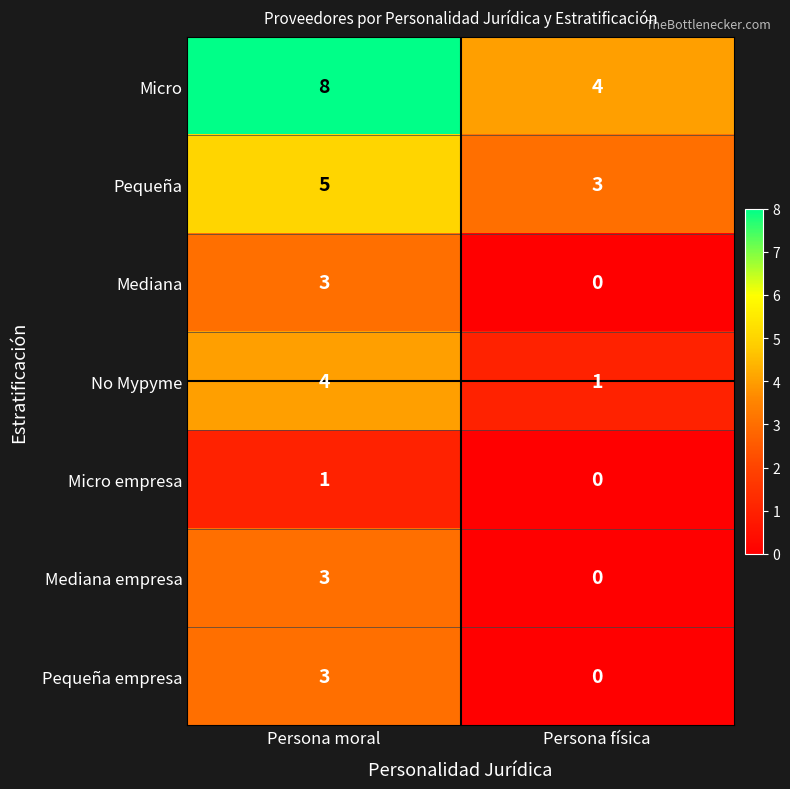

Which series has the widest spread of values?

Micro